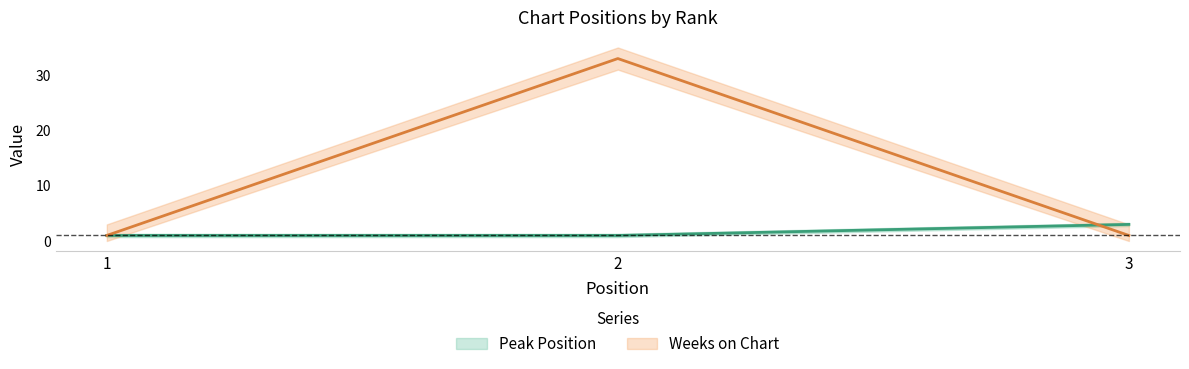

The value of Peak Position at 1 is 2. True or false?

False